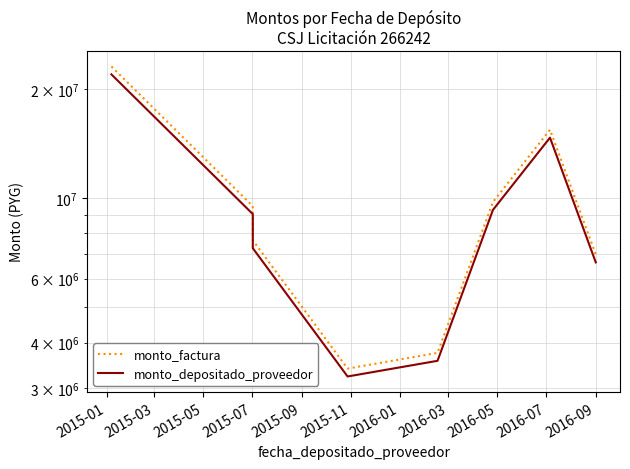

Which series changed the most between 2015-09 and 2016-03?

monto_factura